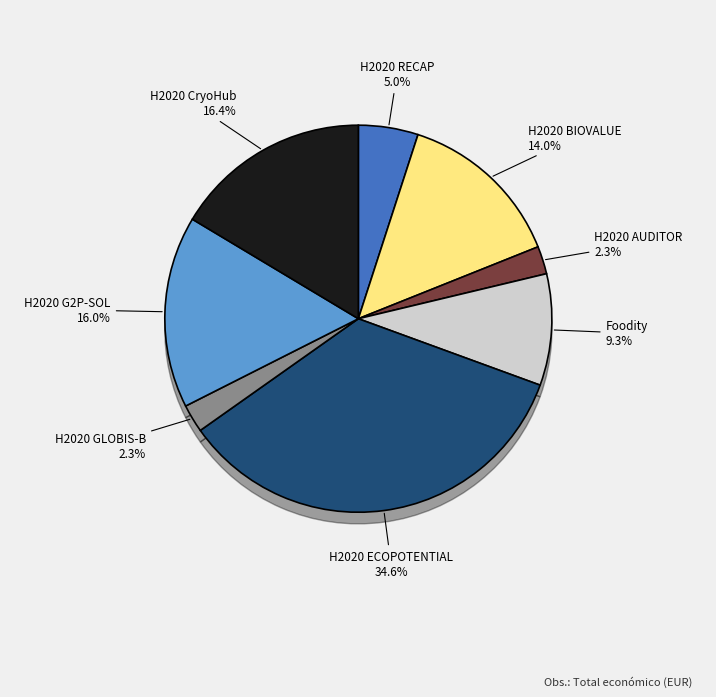

Is there a majority slice in this chart?

No